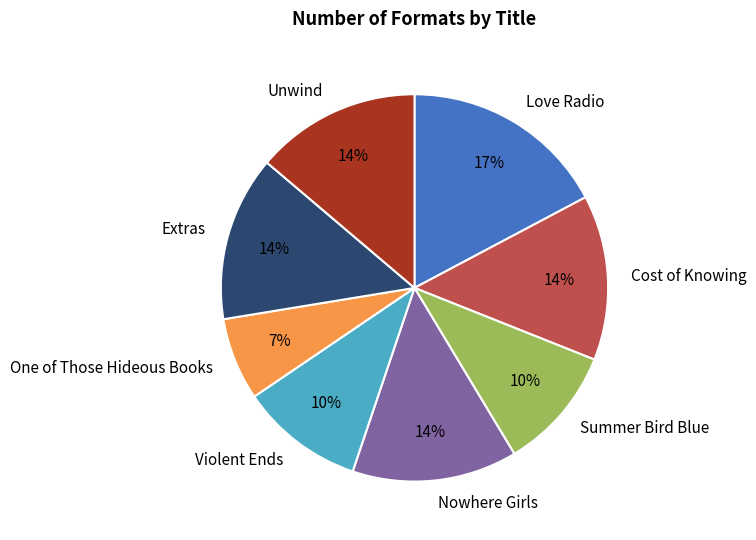

To the nearest percent, what is the difference between the largest and smallest slice percentages?

10%